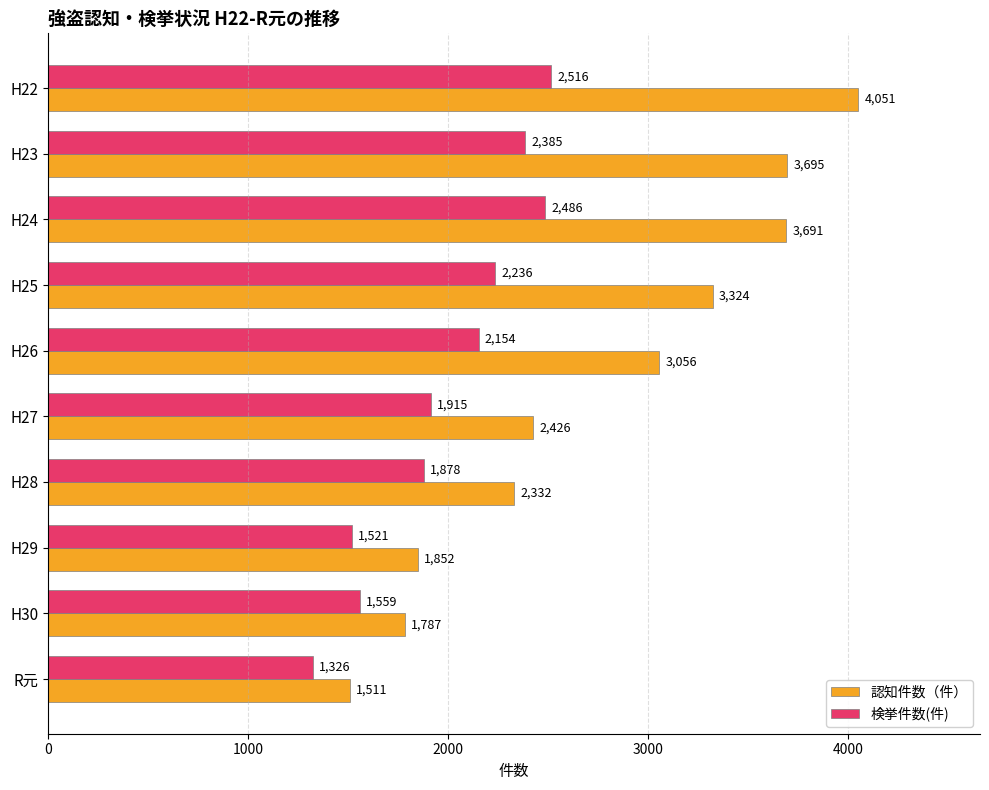

What is the lowest value of the 検挙件数(件) series?

1326